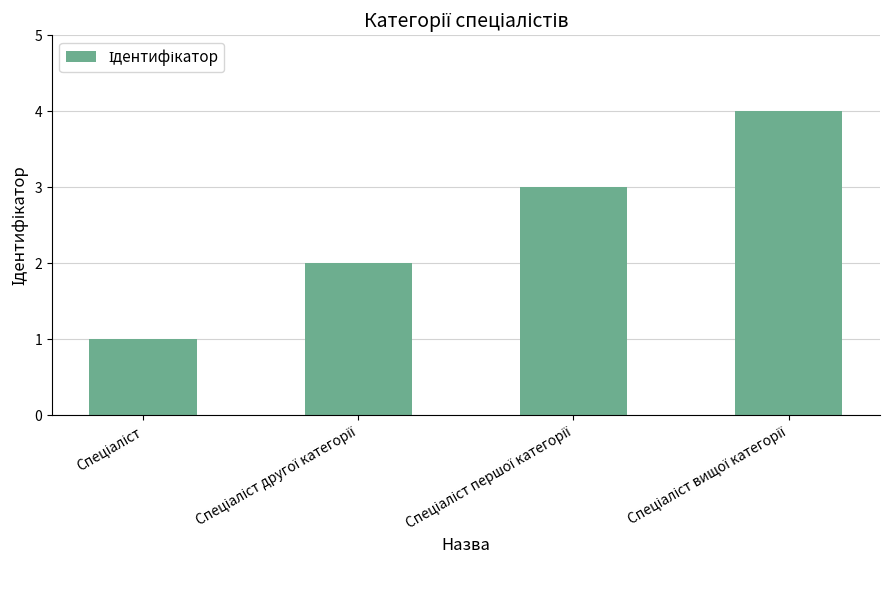

Does the chart contain any negative values?

No